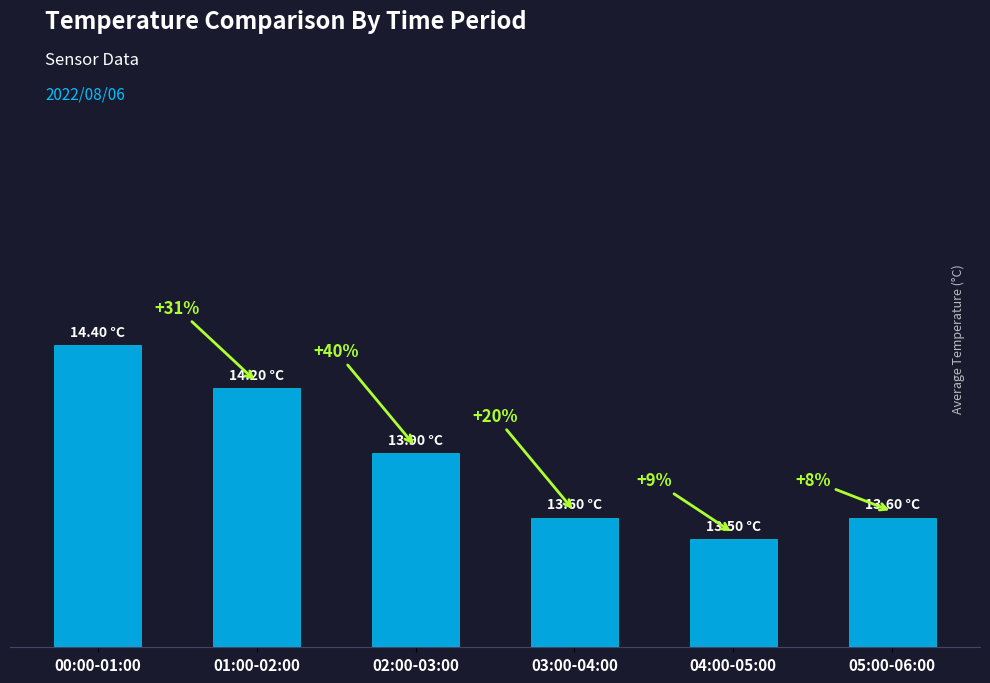

Reading left to right, extract all data points from this chart.

14.4	14.2	13.9	13.6	13.5	13.6